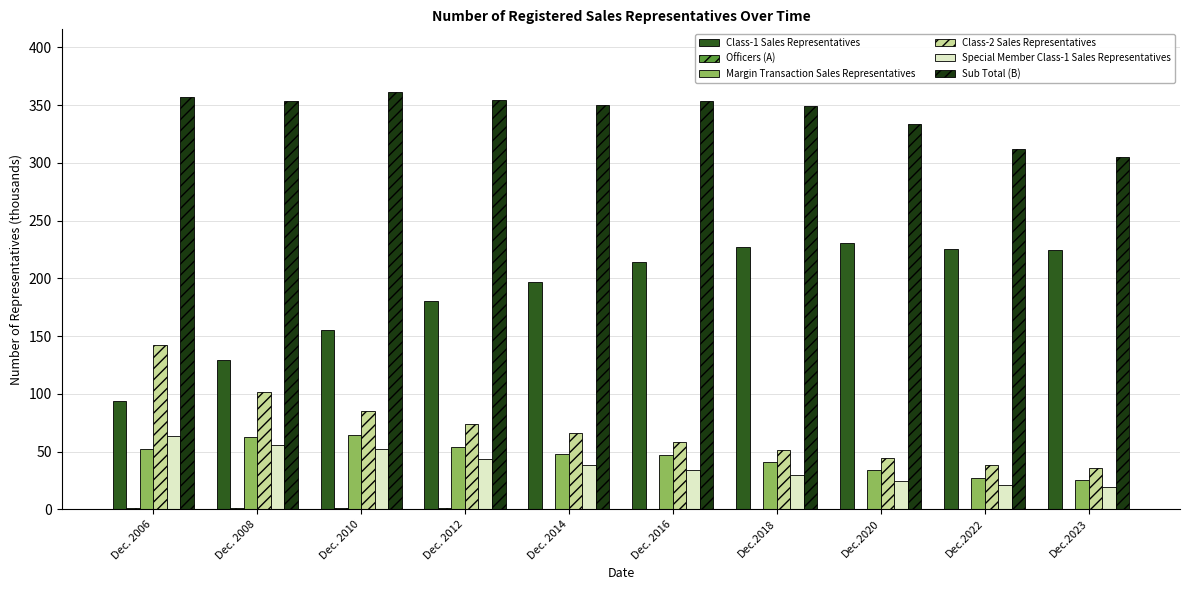

Count the number of data series in this chart.

6